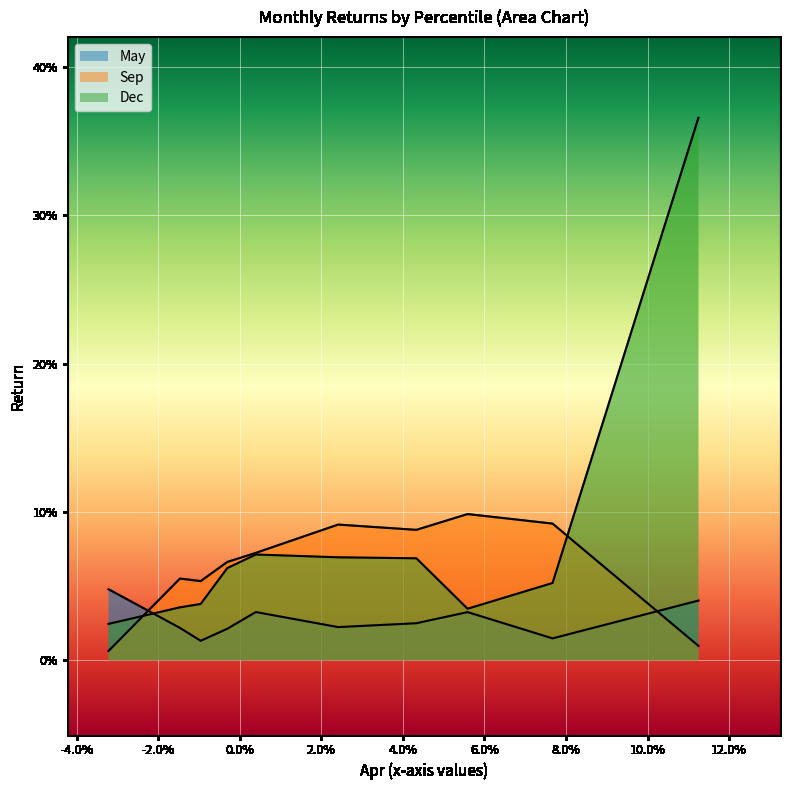

How many categories are shown in the chart?

10